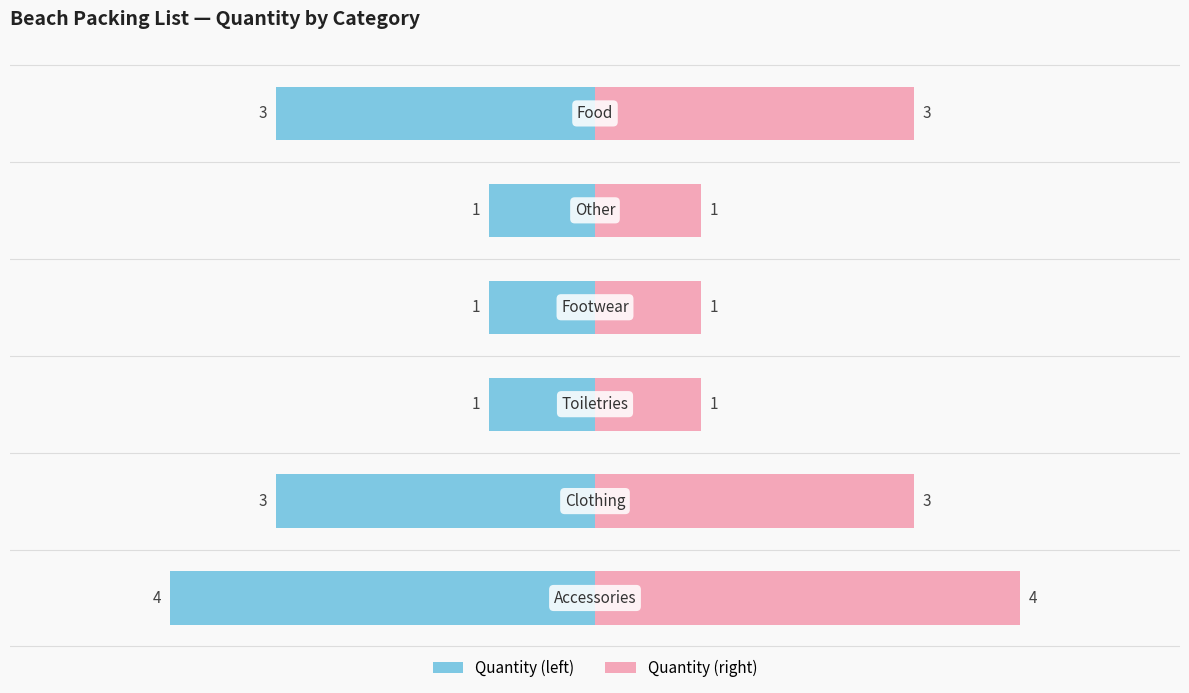

Reading left to right, transcribe all the data shown in this chart.

Quantity: -4	-3	-1	-1	-1	-3
Quantity (mirror): 4	3	1	1	1	3